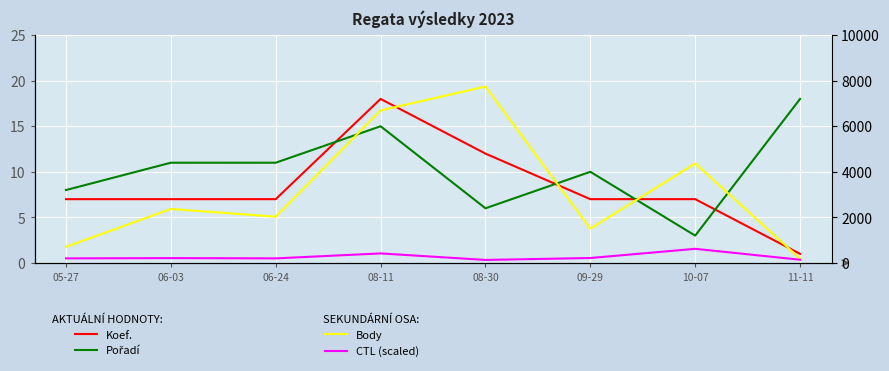

Reading left to right, transcribe all the data shown in this chart.

Koef.: 7.0	7.0	7.0	18.0	12.0	7.0	7.0	1.0
Pořadí: 8.0	11.0	11.0	15.0	6.0	10.0	3.0	18.0
Body: 707.0	2369.0	2030.0	6697.0	7741.0	1505.0	4367.0	188.0
CTL (scaled): 200.3	212.5	200.5	418.6	132.3	216.7	620.1	141.5